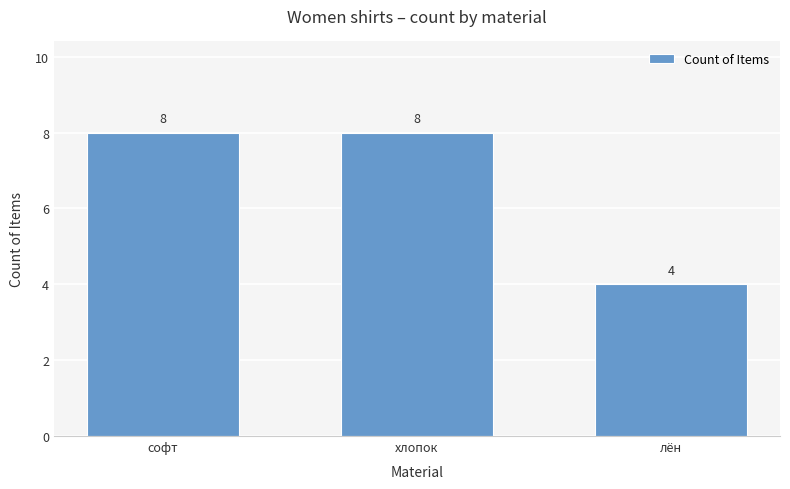

Reading right to left, transcribe all the data shown in this chart.

4	8	8